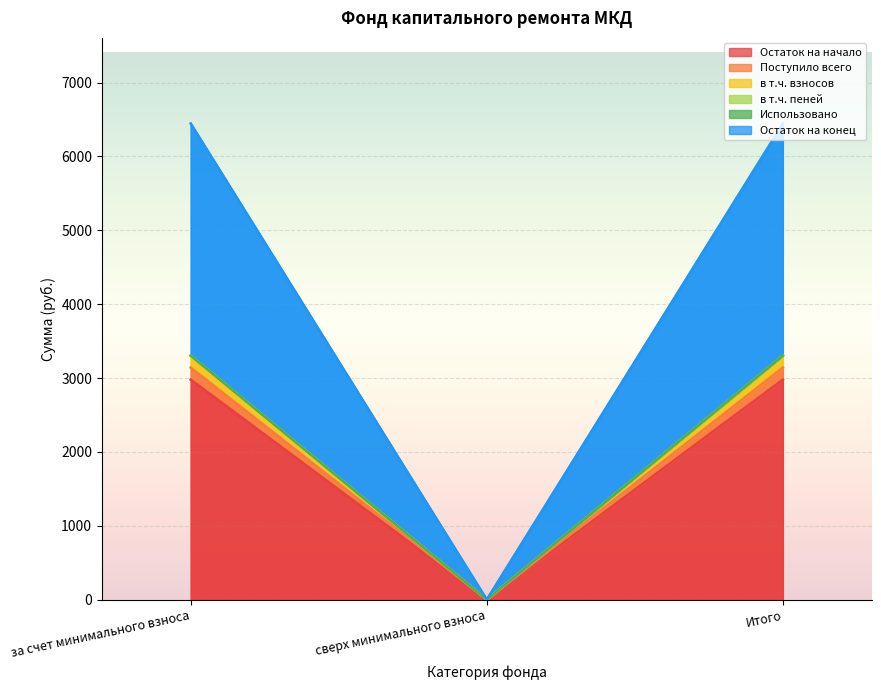

At how many categories does at least one series exceed 2566?

2